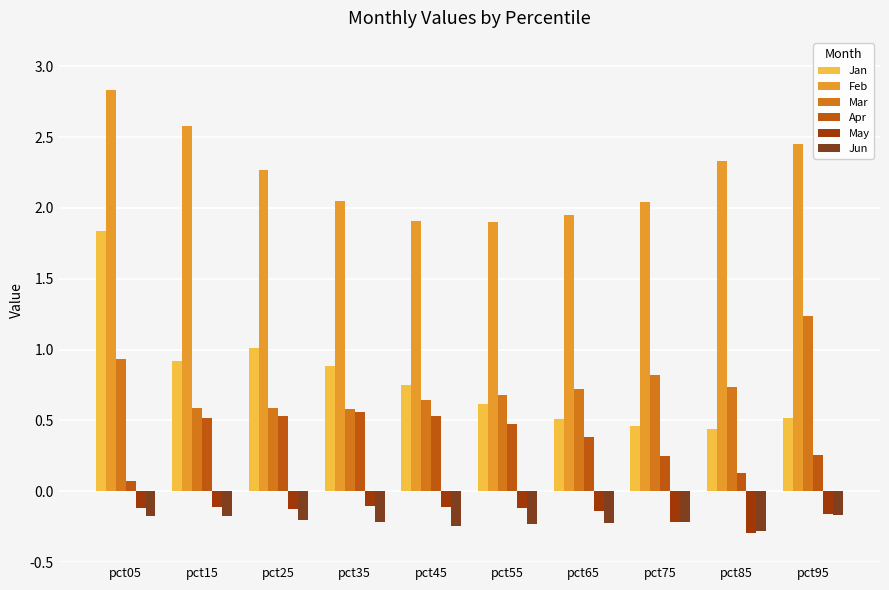

Rank the categories by Apr value from lowest to highest.

pct05, pct85, pct75, pct95, pct65, pct55, pct15, pct45, pct25, pct35